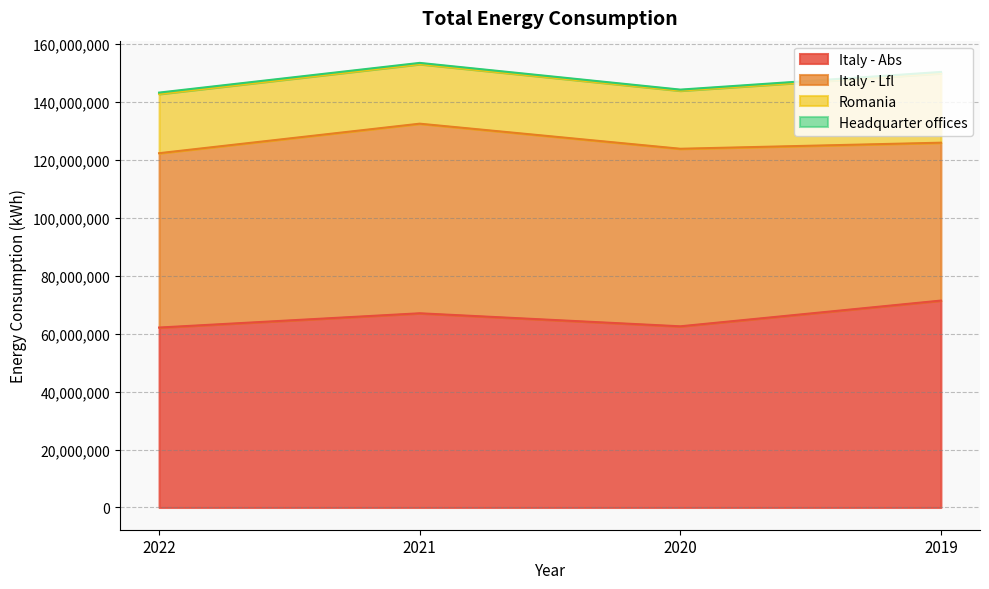

Reading left to right, transcribe all the data shown in this chart.

Italy - Abs: 2022=62105254	2021=67032950	2020=62534030	2019=71414605
Italy - Lfl: 2022=60179718	2021=65436542	2020=61283386	2019=54492749
Romania: 2022=20436935	2021=20551033	2020=20047343	2019=23962132
Headquarter offices: 2022=479635	2021=430612	2020=367172	2019=454333